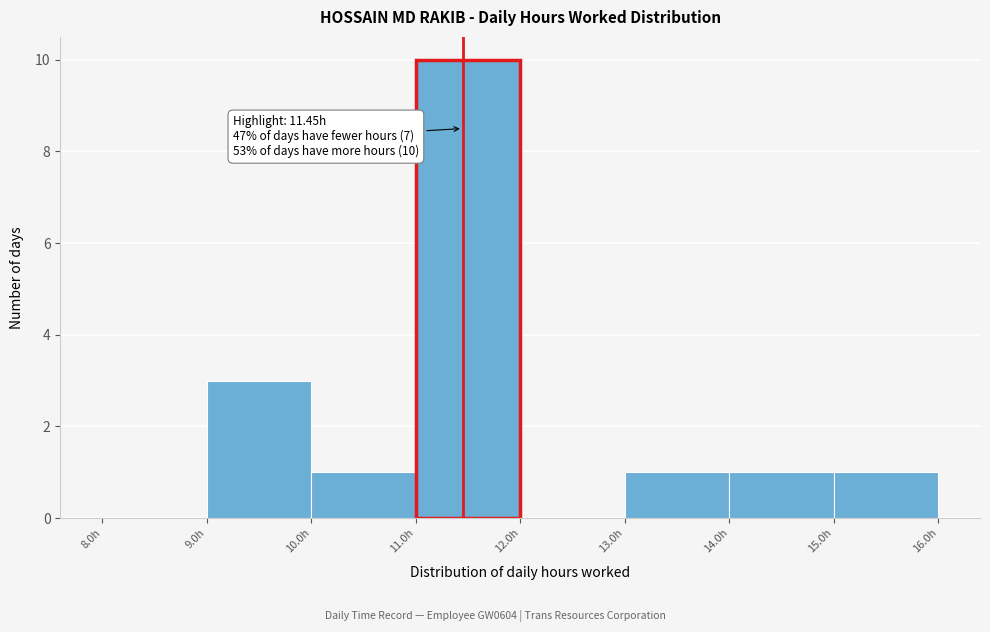

Which range on the x-axis has the tallest bar?

11 to 12